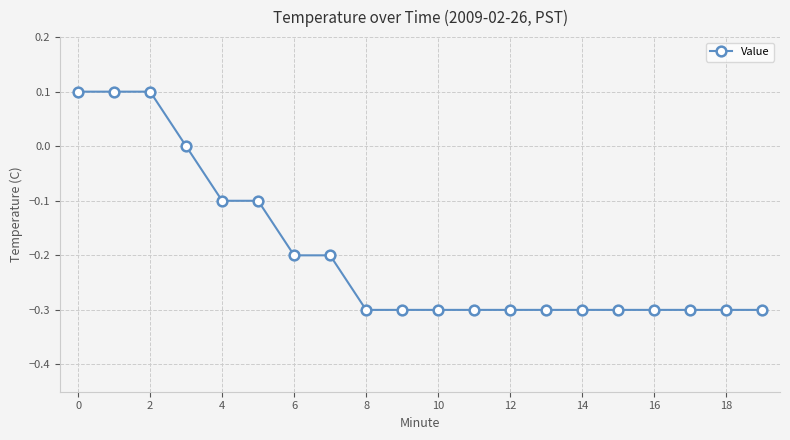

Does the chart have visible grid lines?

Yes